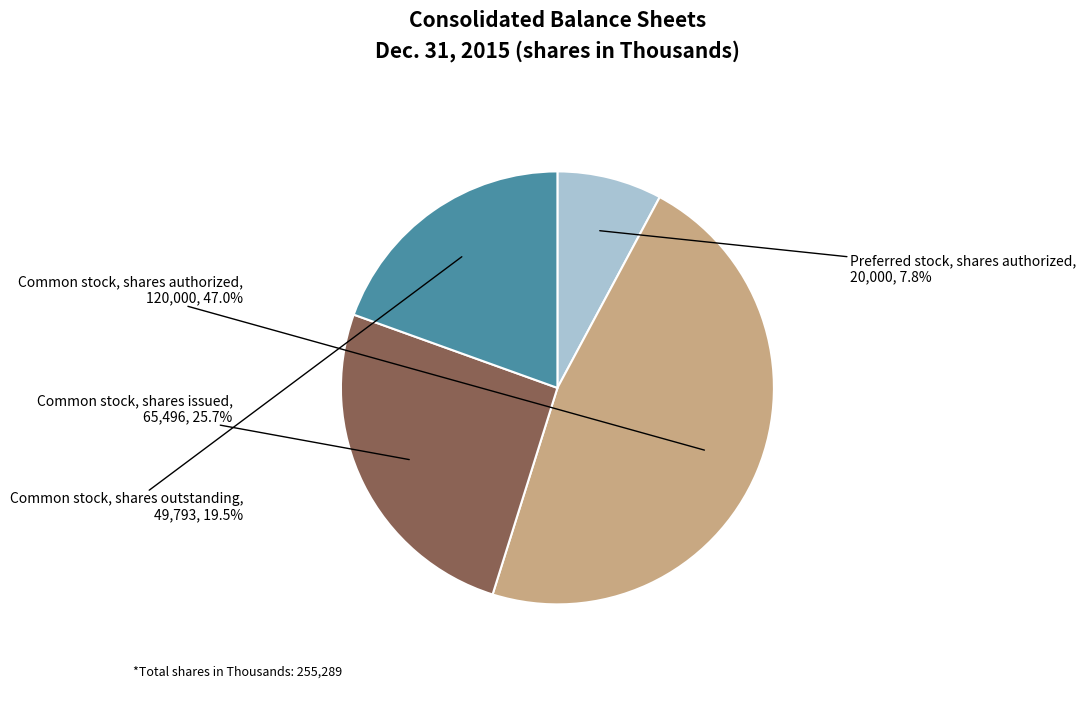

To the nearest percent, what percentage of the pie is Common stock, shares authorized?

47%